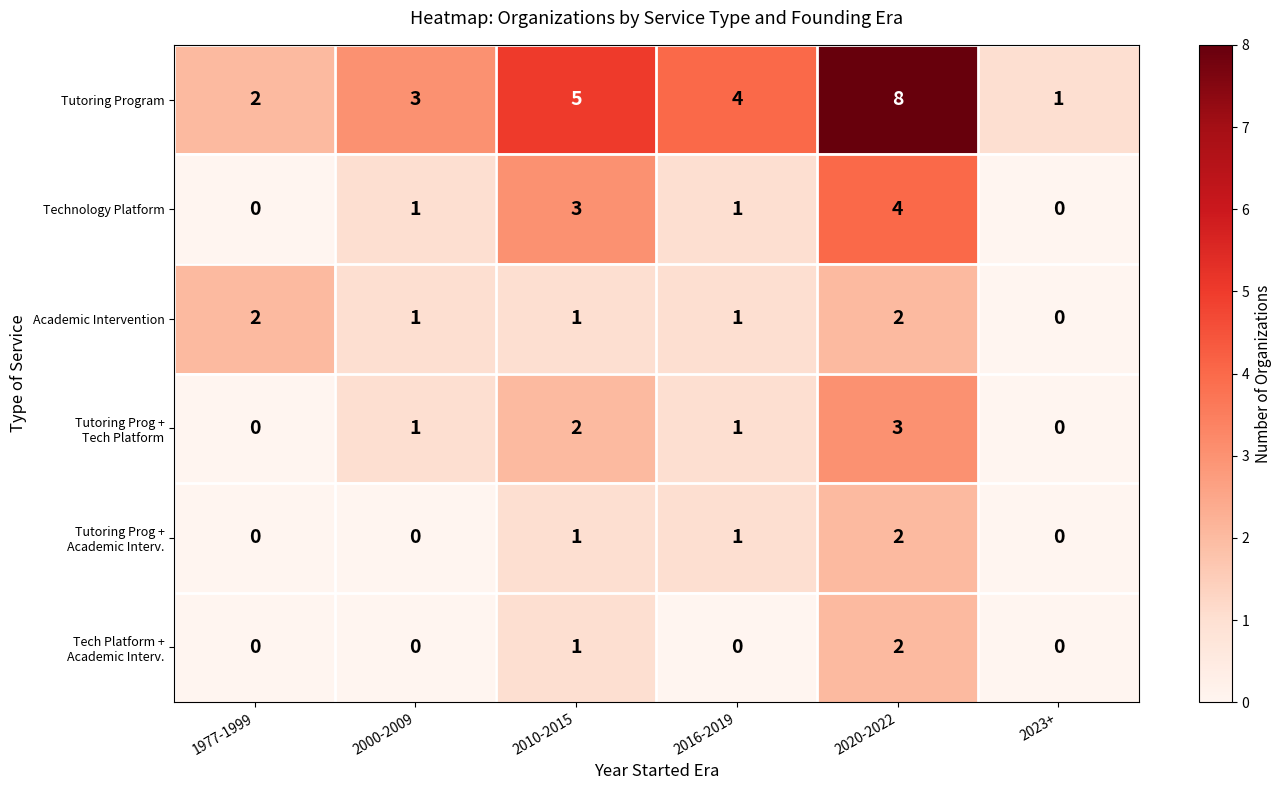

What is the highest value of the Tutoring Program series?

8